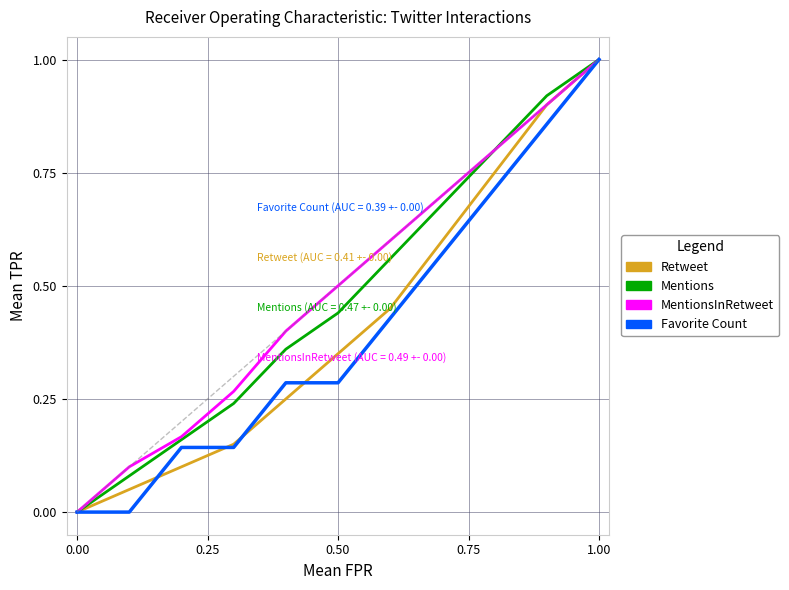

Is this an area chart (filled region under the line)?

No